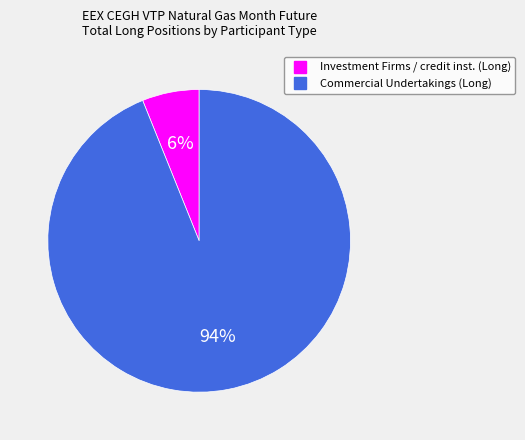

Is there a majority slice in this chart?

Yes